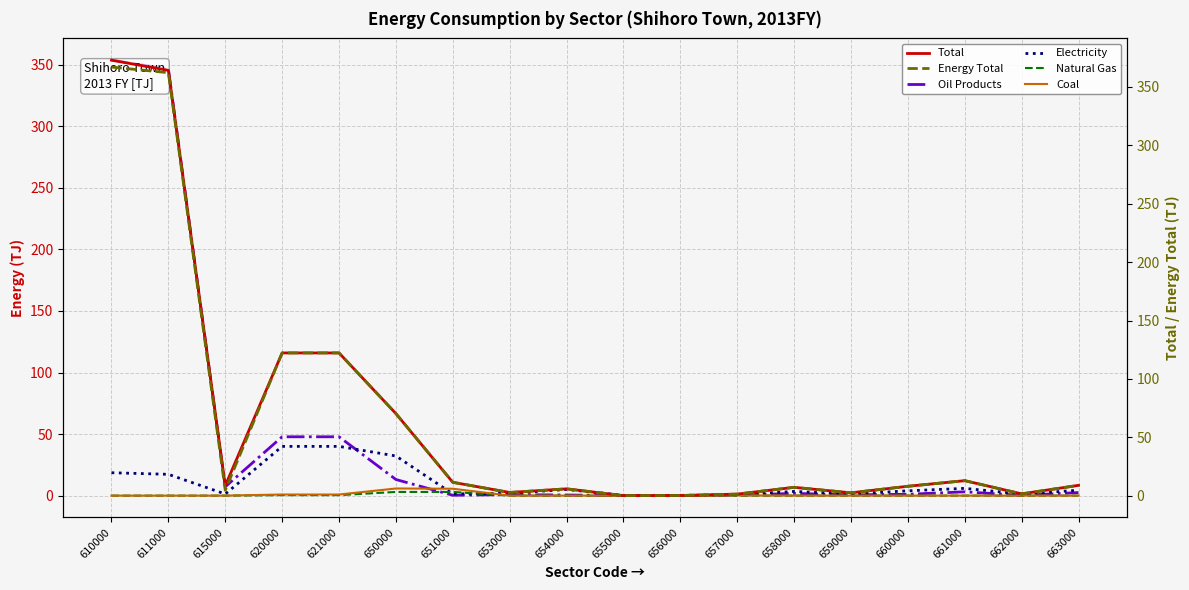

Where do Oil Products and Electricity first cross each other?

621000 and 650000